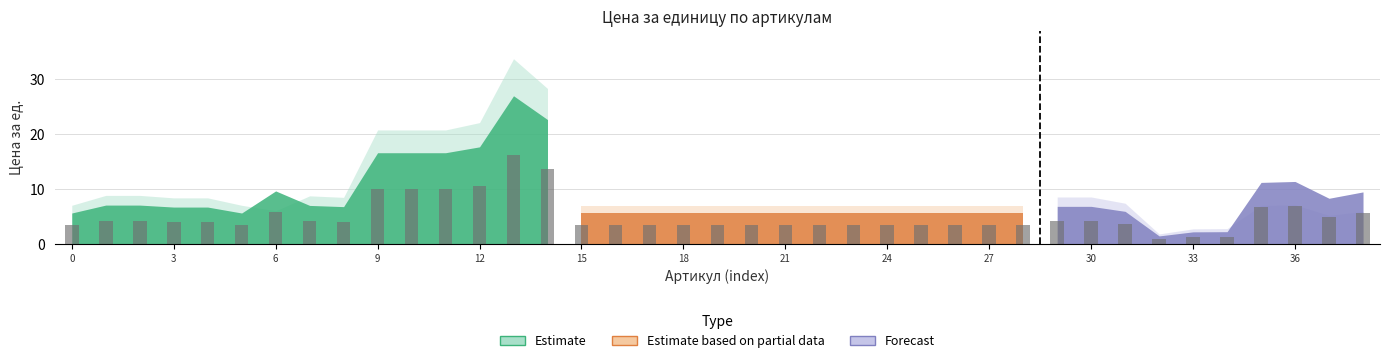

What is the average value?

5.0